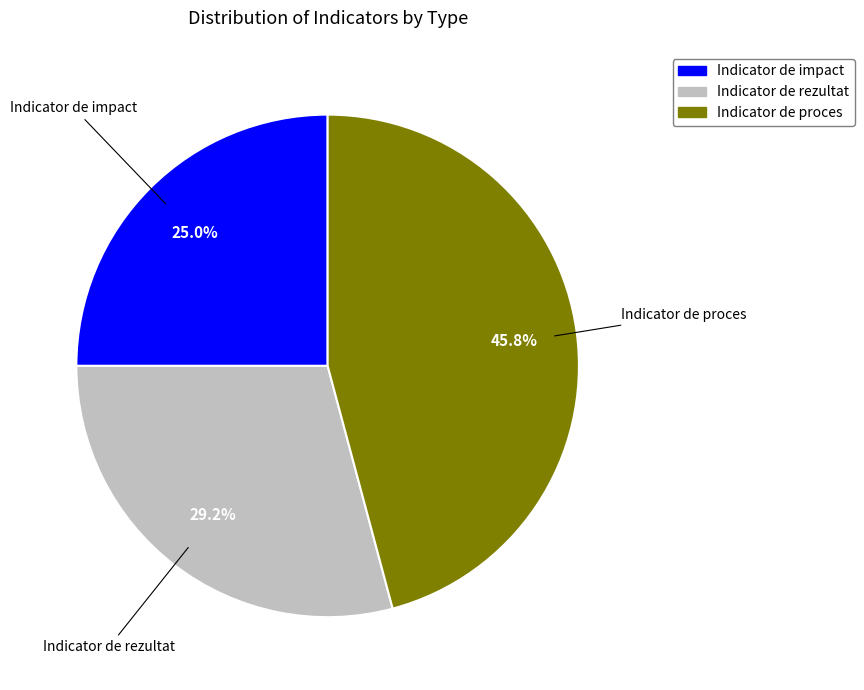

What percentage do Indicator de rezultat and Indicator de proces together represent?

75.0%